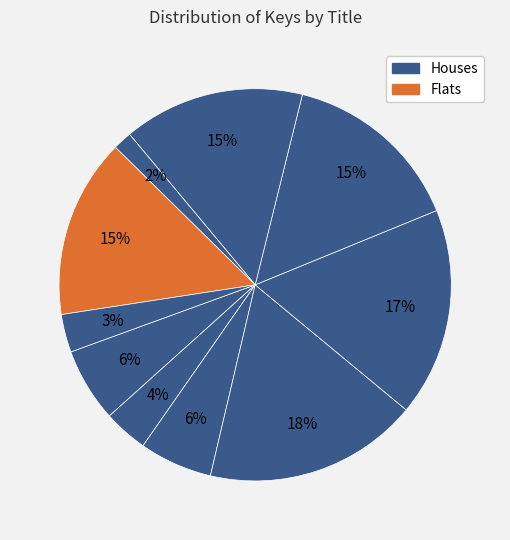

How many segments does this pie chart have?

10